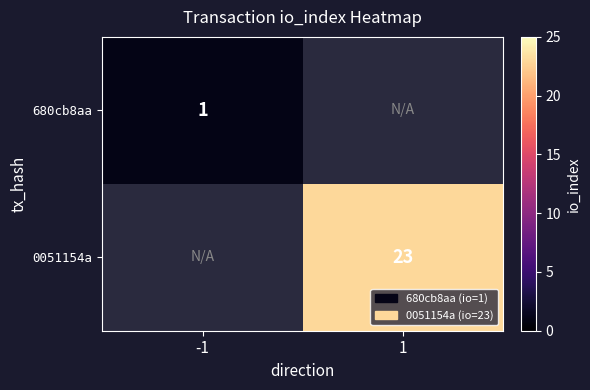

The value of 680cb8aa at -1 is 1.5. True or false?

False